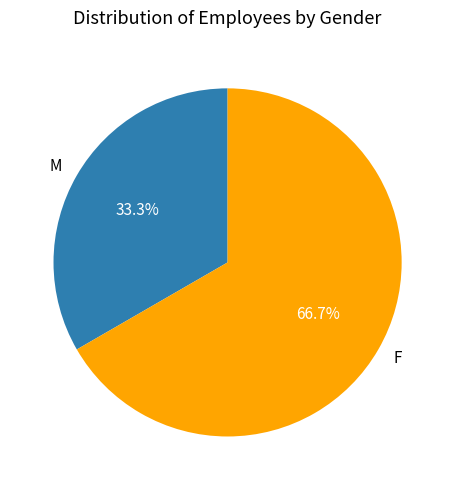

What portion of the pie excludes F?

33.3%